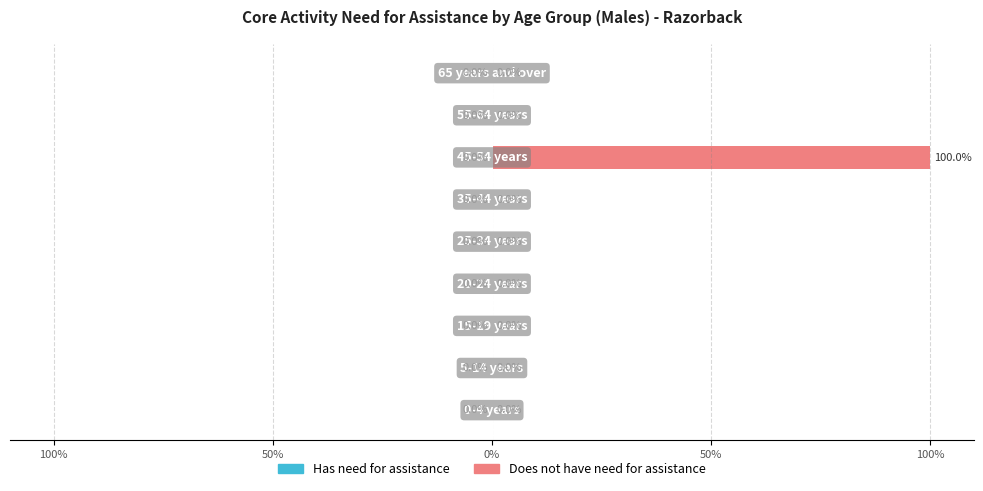

What is the maximum value shown in the chart?

100.0